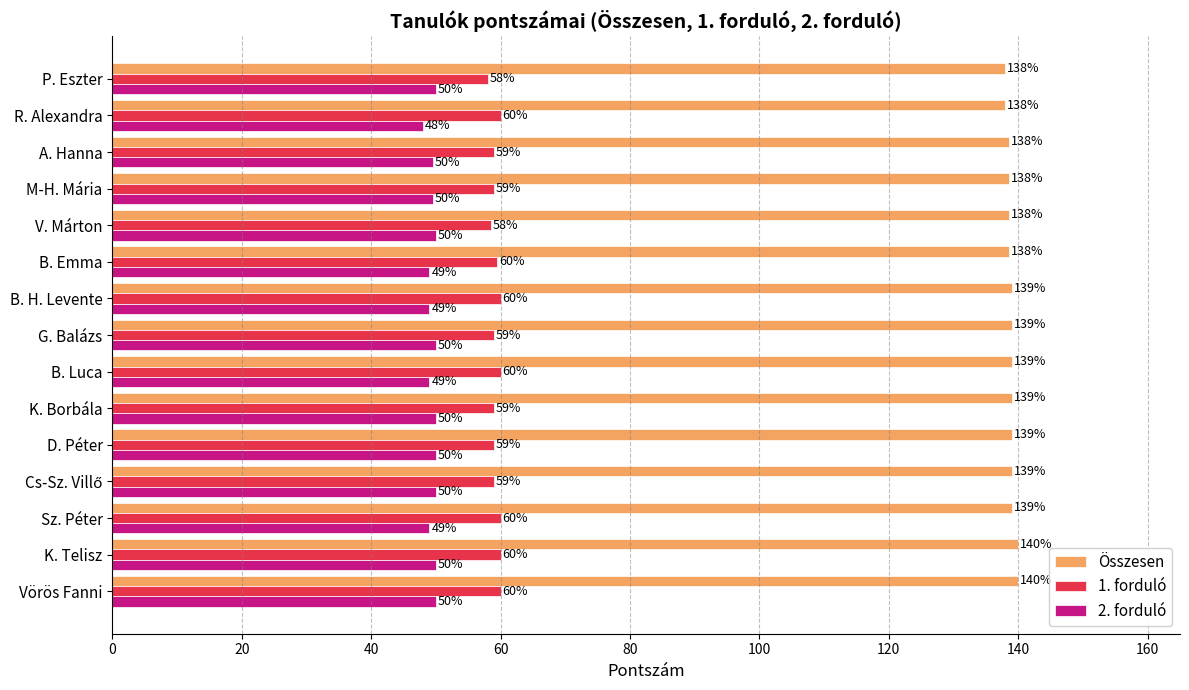

What is the spread (max minus min) of values at D. Péter?

89.0